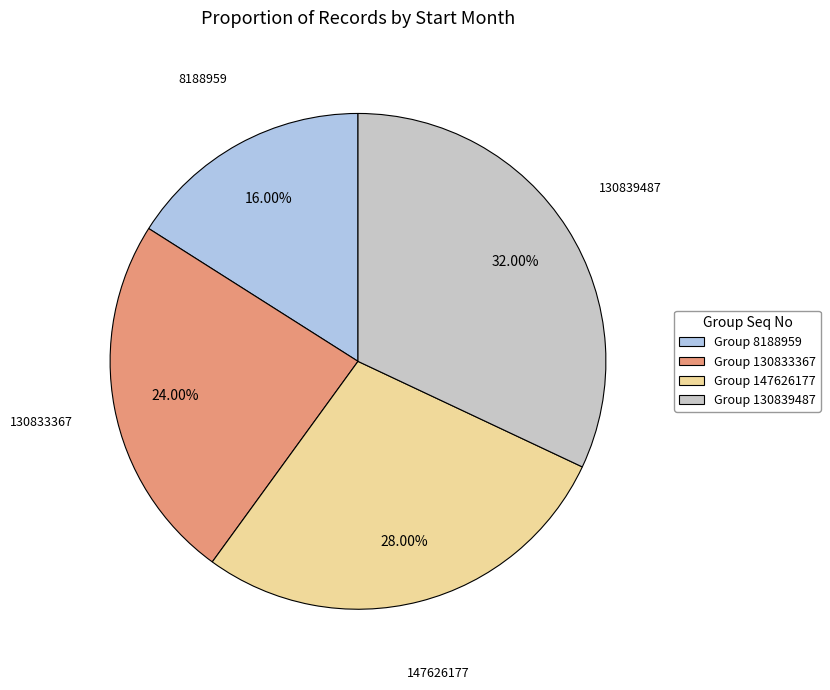

What is the smallest slice in the pie chart?

Group 8188959